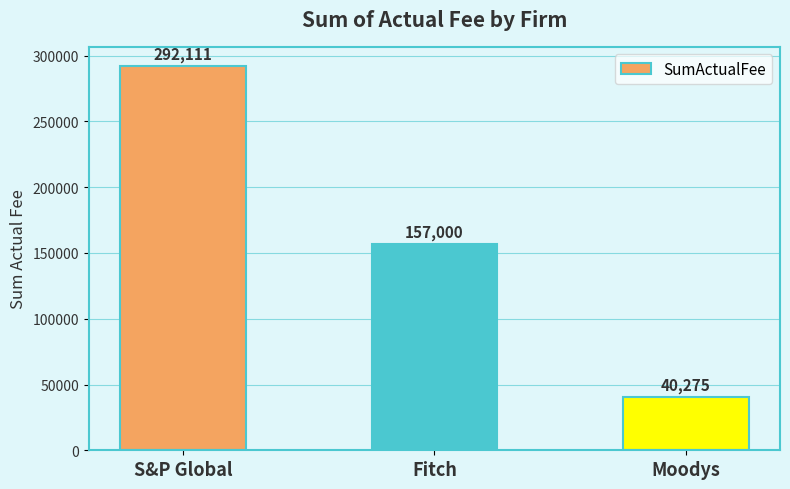

What is the ratio of the value at Moodys to the value at S&P Global?

0.1